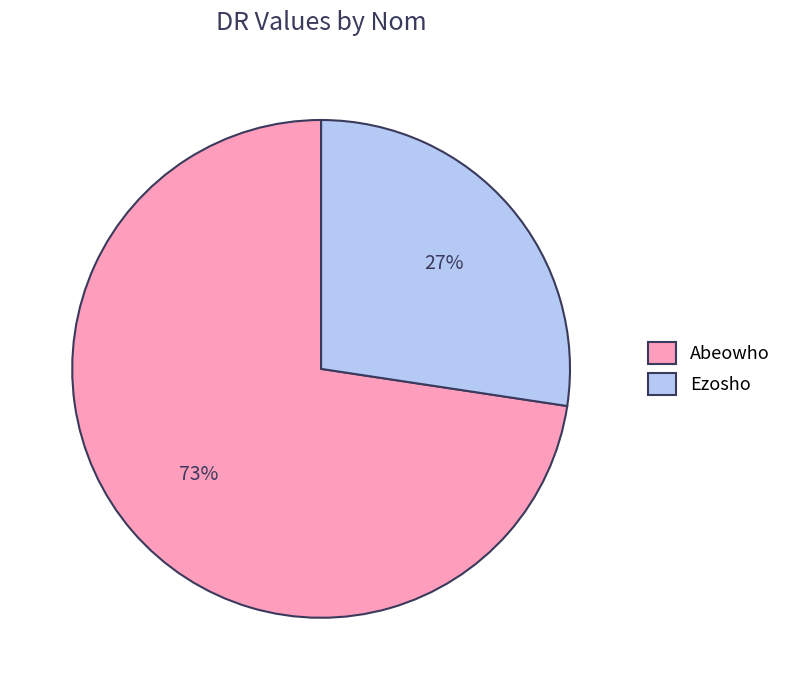

Is the sum of Ezosho and Abeowho greater than half?

Yes